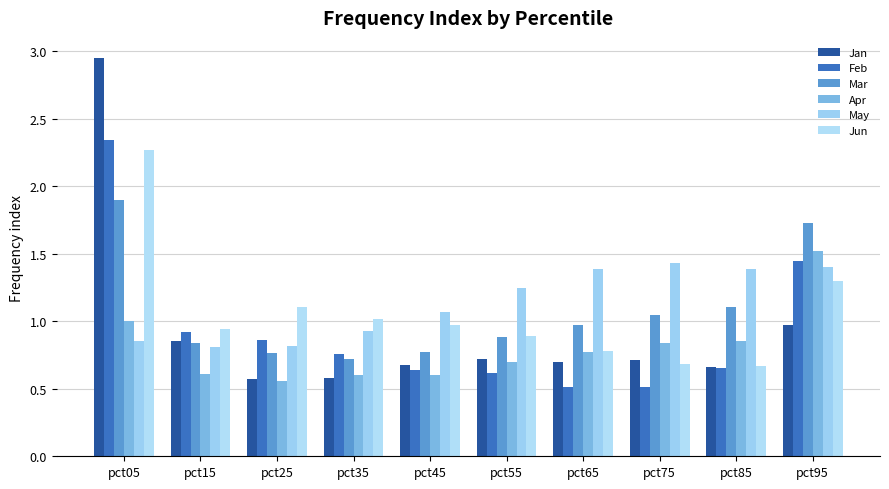

What is the difference between the Apr values at pct95 and pct75?

0.7